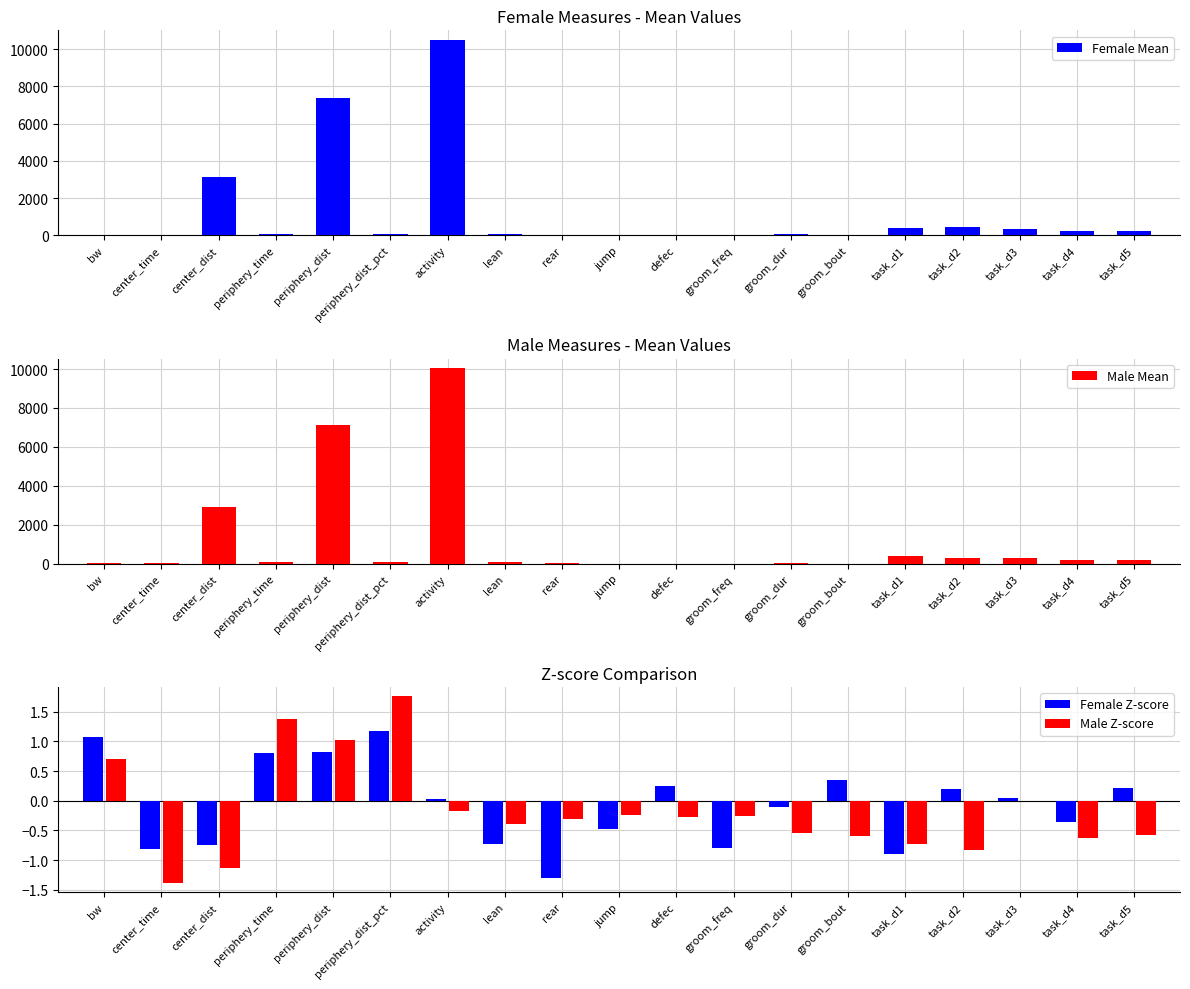

Reading left to right, transcribe all the data shown in this chart.

Female Mean: bw=23.8	center_time=24.7	center_dist=3122.0	periphery_time=75.3	periphery_dist=7357.0	periphery_dist_pct=71.1	activity=10479.0	lean=59.8	rear=16.7	jump=0.0	defec=3.5	groom_freq=5.2	groom_dur=63.8	groom_bout=11.0	task_d1=391.3	task_d2=458.4	task_d3=352.7	task_d4=257.8	task_d5=247.7
Male Mean: bw=28.7	center_time=23.3	center_dist=2899.0	periphery_time=76.7	periphery_dist=7132.0	periphery_dist_pct=72.5	activity=10031.0	lean=69.3	rear=46.5	jump=2.3	defec=3.6	groom_freq=5.7	groom_dur=36.9	groom_bout=6.0	task_d1=380.9	task_d2=270.1	task_d3=310.1	task_d4=197.1	task_d5=165.7
Female Z-score: bw=1.1	center_time=-0.8	center_dist=-0.8	periphery_time=0.8	periphery_dist=0.8	periphery_dist_pct=1.2	activity=0.0	lean=-0.7	rear=-1.3	jump=-0.5	defec=0.2	groom_freq=-0.8	groom_dur=-0.1	groom_bout=0.3	task_d1=-0.9	task_d2=0.2	task_d3=0.0	task_d4=-0.4	task_d5=0.2
Male Z-score: bw=0.7	center_time=-1.4	center_dist=-1.1	periphery_time=1.4	periphery_dist=1.0	periphery_dist_pct=1.8	activity=-0.2	lean=-0.4	rear=-0.3	jump=-0.2	defec=-0.3	groom_freq=-0.2	groom_dur=-0.5	groom_bout=-0.6	task_d1=-0.7	task_d2=-0.8	task_d3=0.0	task_d4=-0.6	task_d5=-0.6